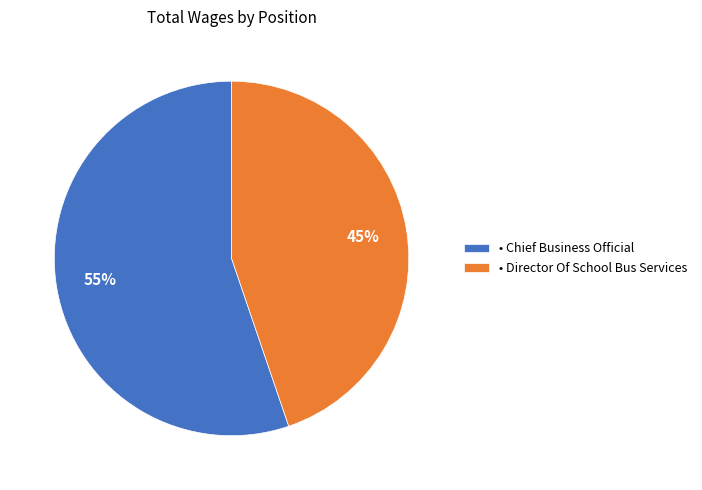

Is it true that • Chief Business Official is 67% of the pie?

False